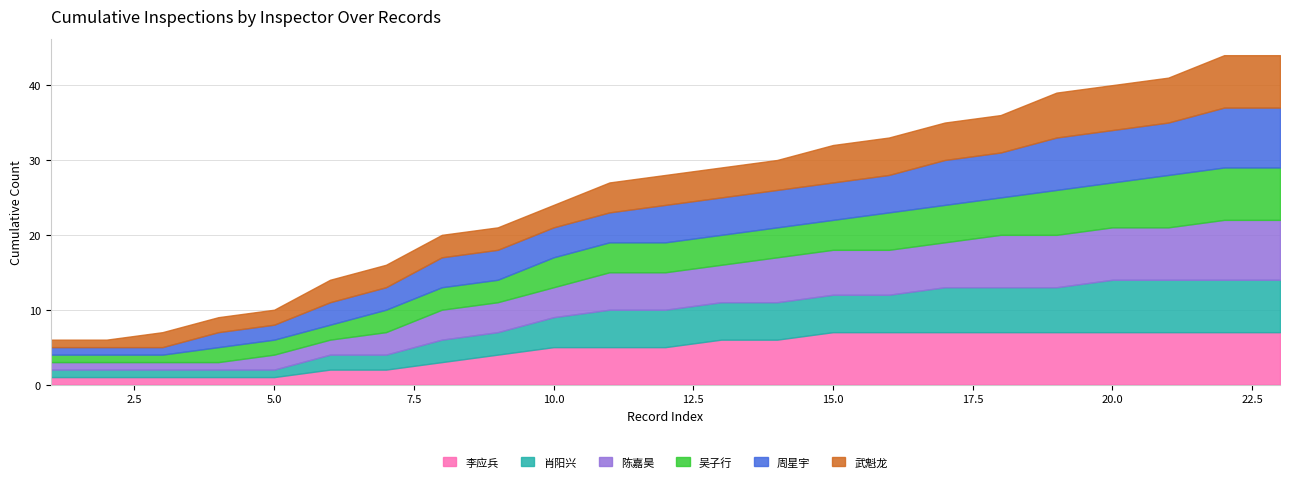

What is the difference between the maximum and minimum values in the 武魁龙 series?

6